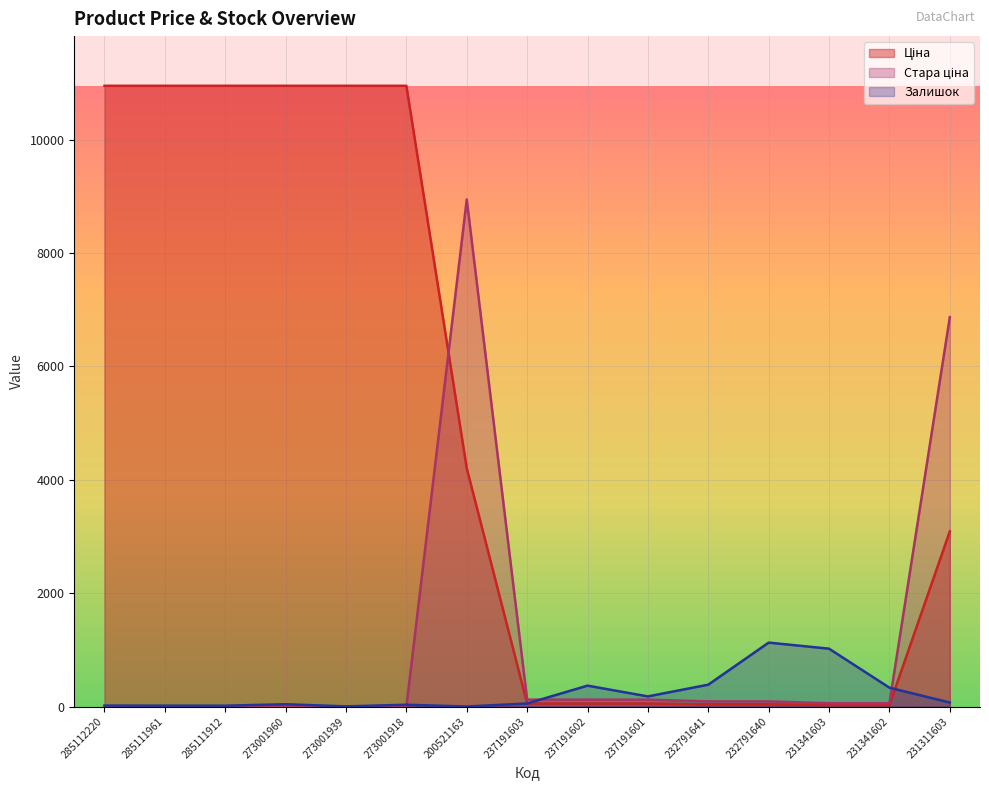

Where is the first local minimum for Залишок?

285111912